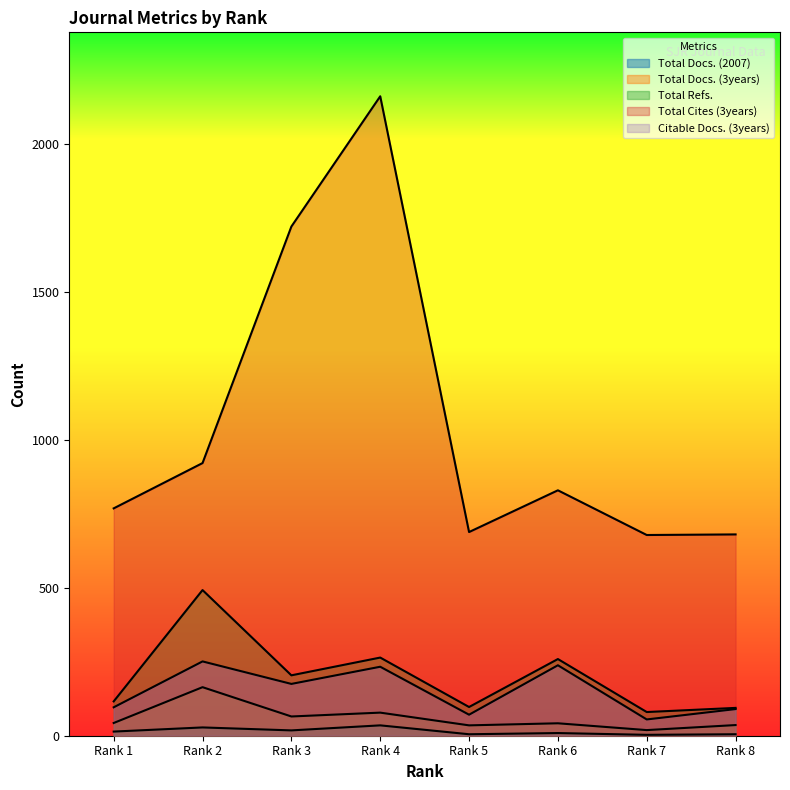

What is the smallest value displayed?

3